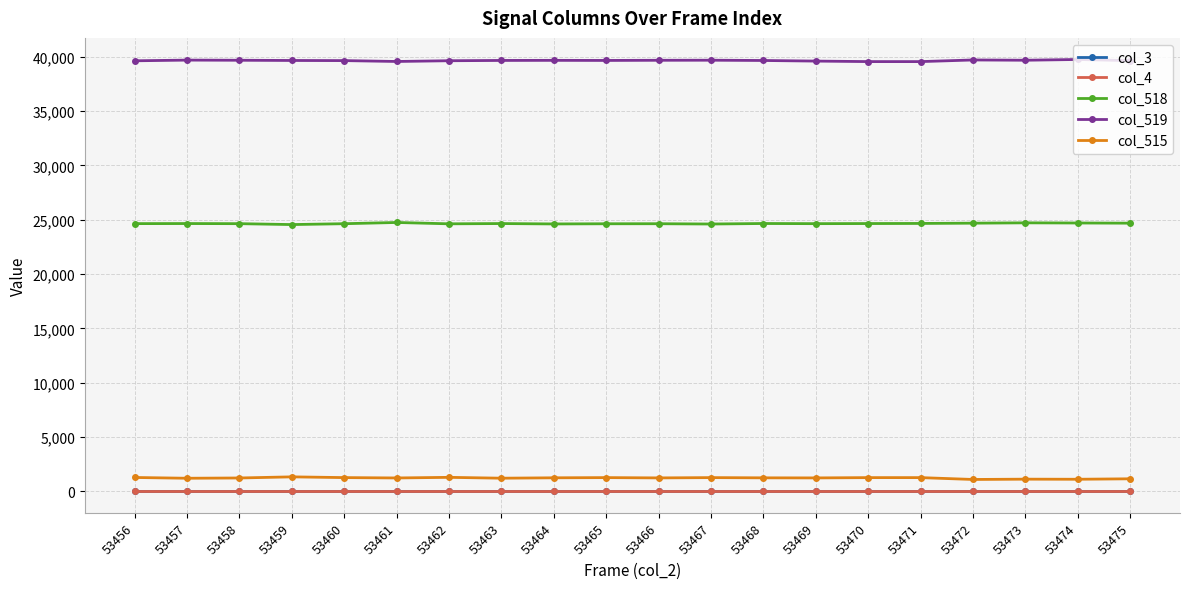

Does the chart have visible grid lines?

Yes